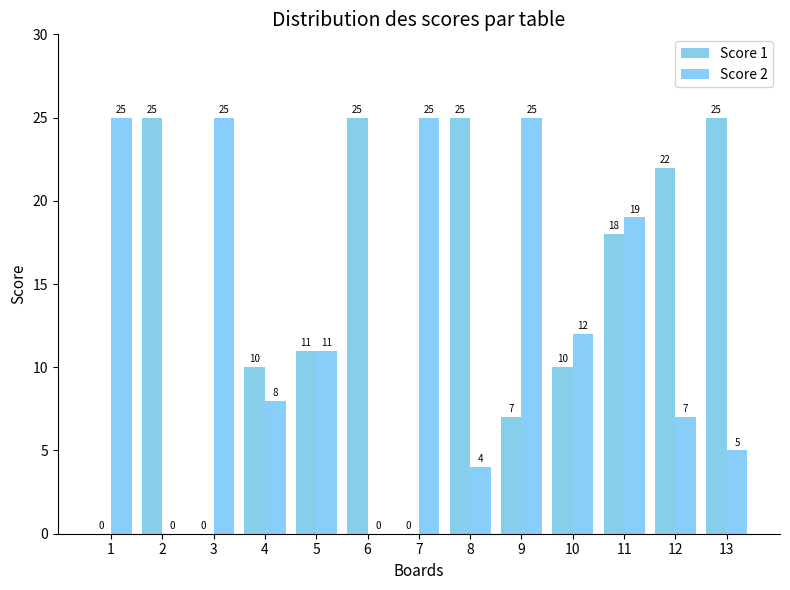

What are all the series names shown in the legend?

Score 1, Score 2